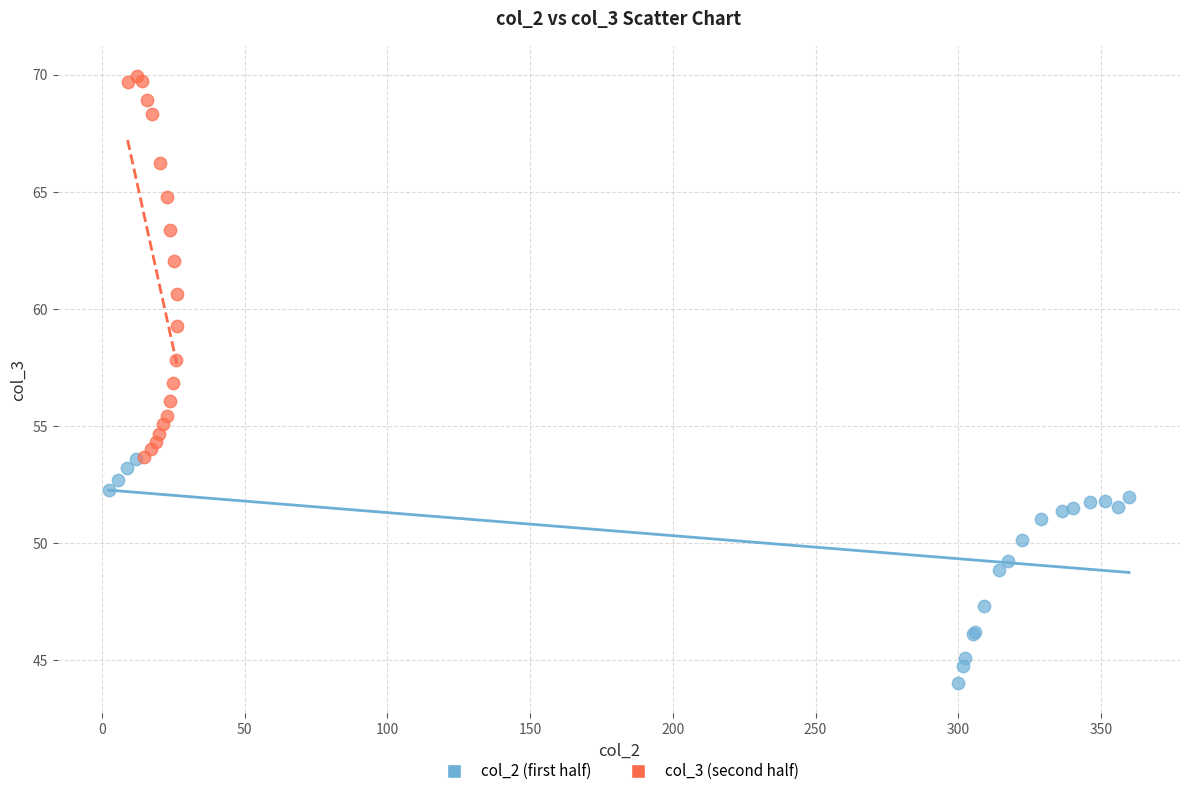

Which series reaches the maximum Y coordinate?

col_3 (second half)